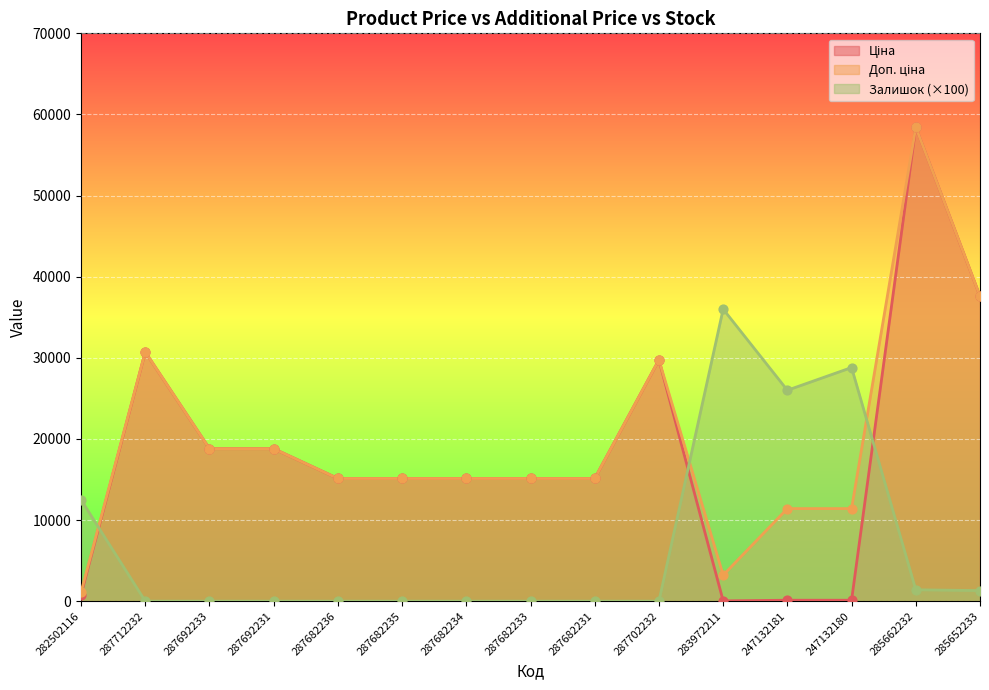

Which series has the widest spread of Y values?

Ціна